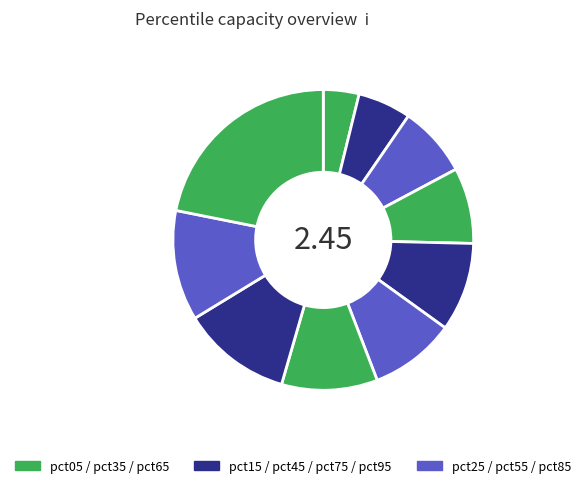

What is the largest slice in the pie chart?

pct95